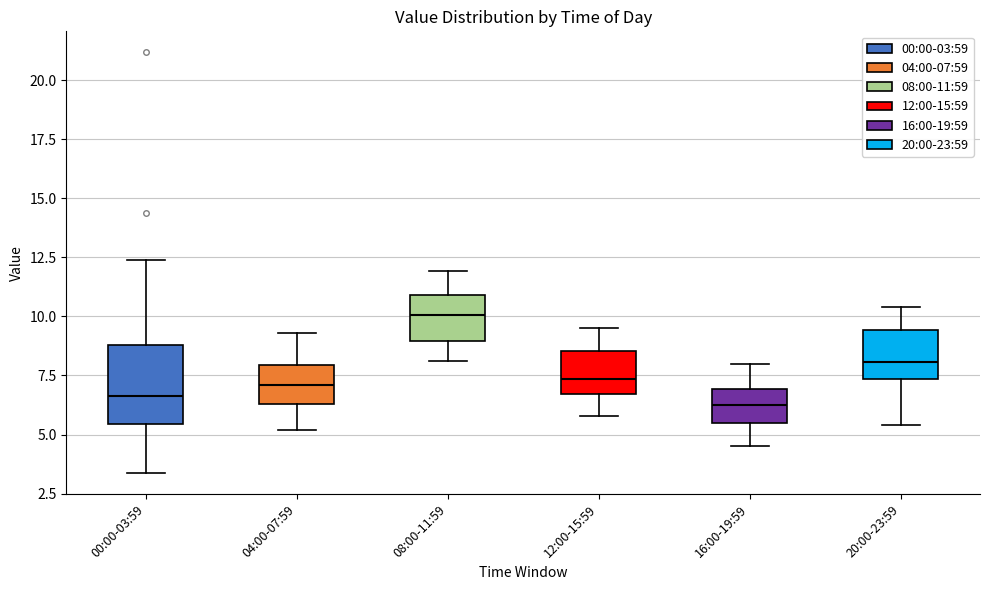

Reading left to right, transcribe this box plot: for each box, give where its median line is, the range the box spans, and where its two whiskers end, as read against the y-axis. The values are not printed on the chart, so give them approximately, as read against the axis.

00:00-03:59: median 6.5, box 5.5 to 9.0, whiskers 3.5 to 12.5
04:00-07:59: median 7.0, box 6.5 to 8.0, whiskers 5.0 to 9.5
08:00-11:59: median 10.0, box 9.0 to 11.0, whiskers 8.0 to 12.0
12:00-15:59: median 7.5, box 6.5 to 8.5, whiskers 6.0 to 9.5
16:00-19:59: median 6.5, box 5.5 to 7.0, whiskers 4.5 to 8.0
20:00-23:59: median 8.0, box 7.5 to 9.5, whiskers 5.5 to 10.5